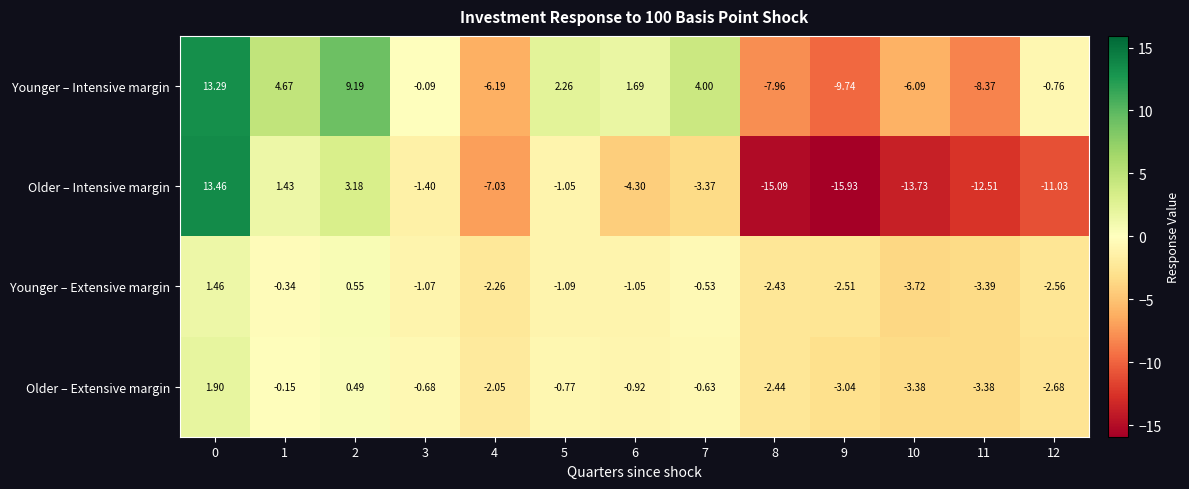

What is the total value across all series at 8?

-27.9